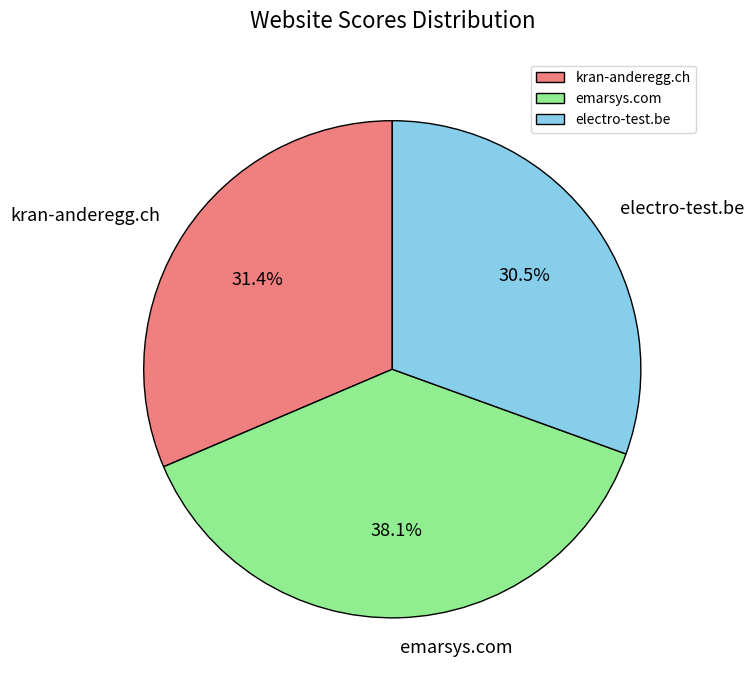

What is the total percentage of kran-anderegg.ch and electro-test.be?

61.9%